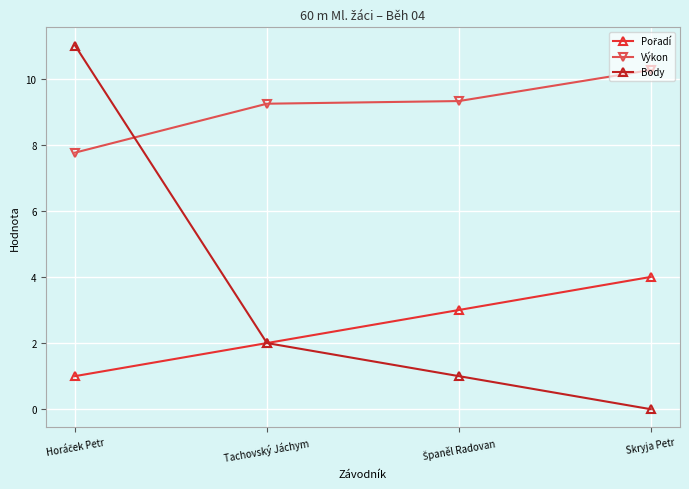

What is the total value across all series at Skryja Petr?

14.3